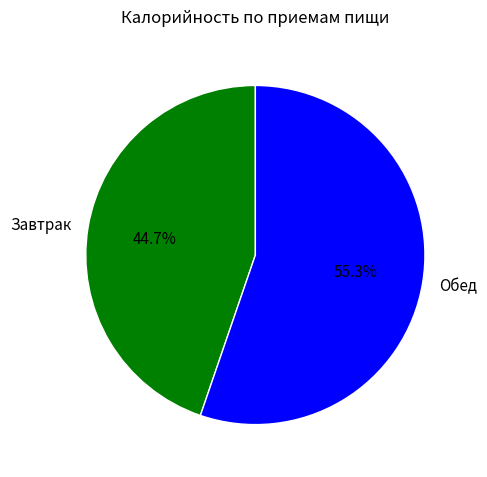

The Обед slice represents 66% of the pie. True or false?

False